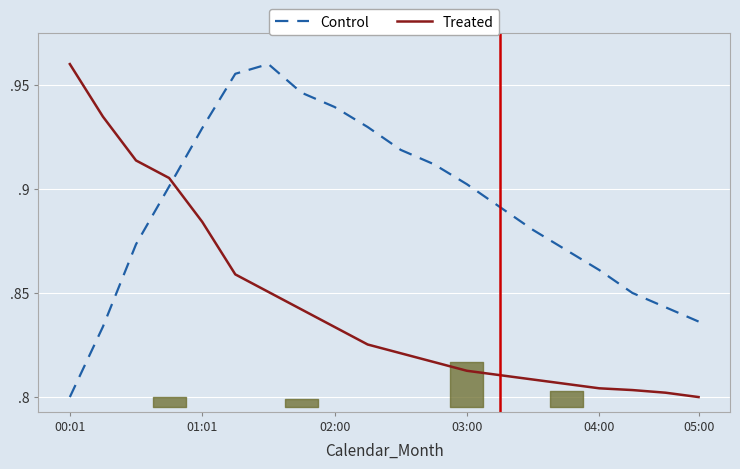

At 02:00, list the series in order from smallest to largest.

Treated, Control